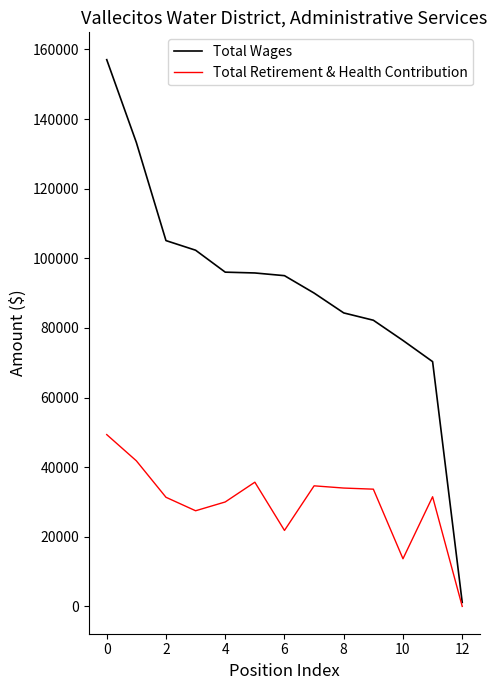

What is the greatest value displayed?

157072